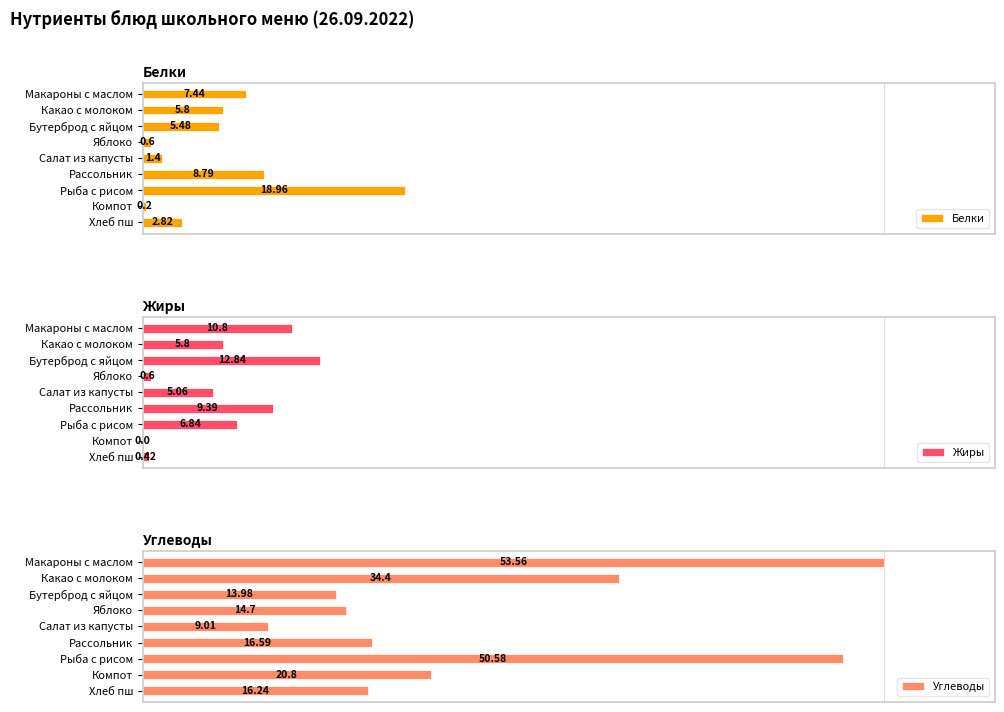

At which label is Белки closest to 9?

Рассольник